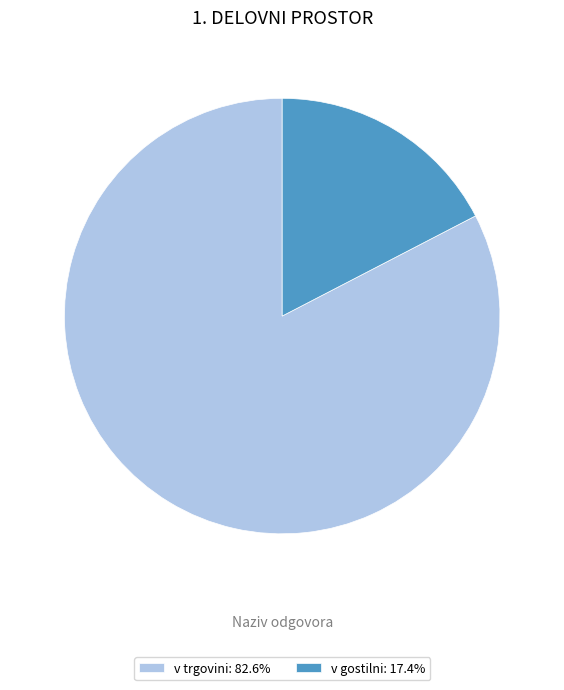

Combined, do v trgovini: 82.6% and v gostilni: 17.4% account for over 50%?

Yes